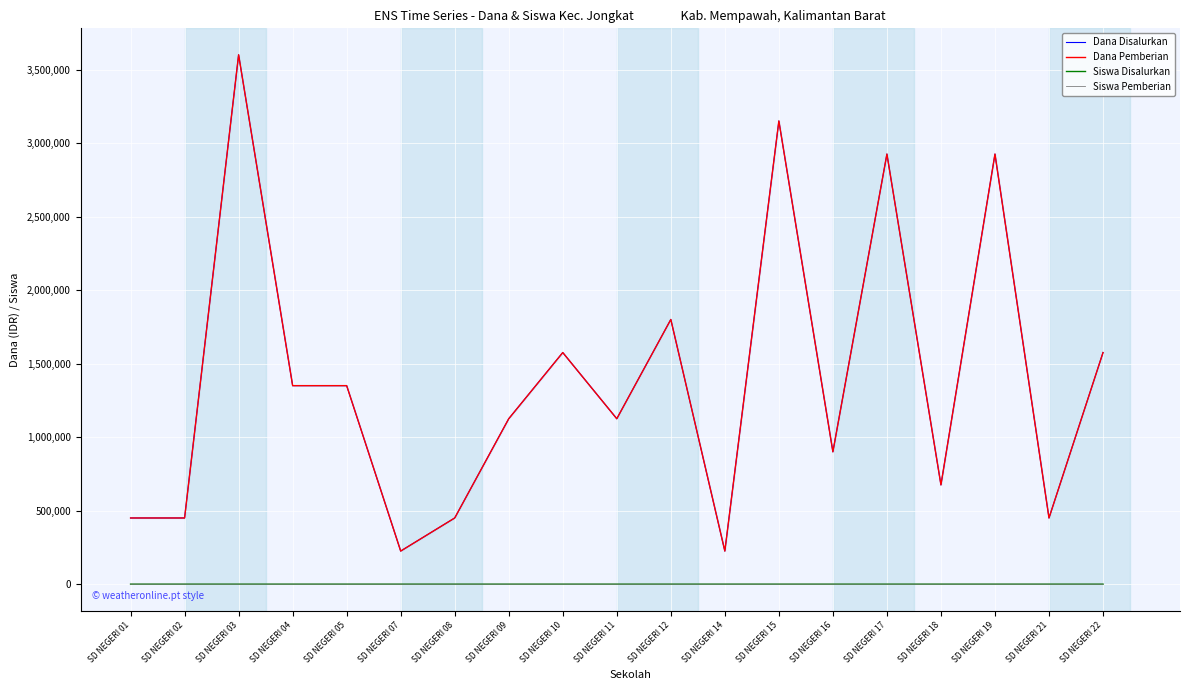

Between SD NEGERI 04 and SD NEGERI 19, which is larger?

SD NEGERI 19